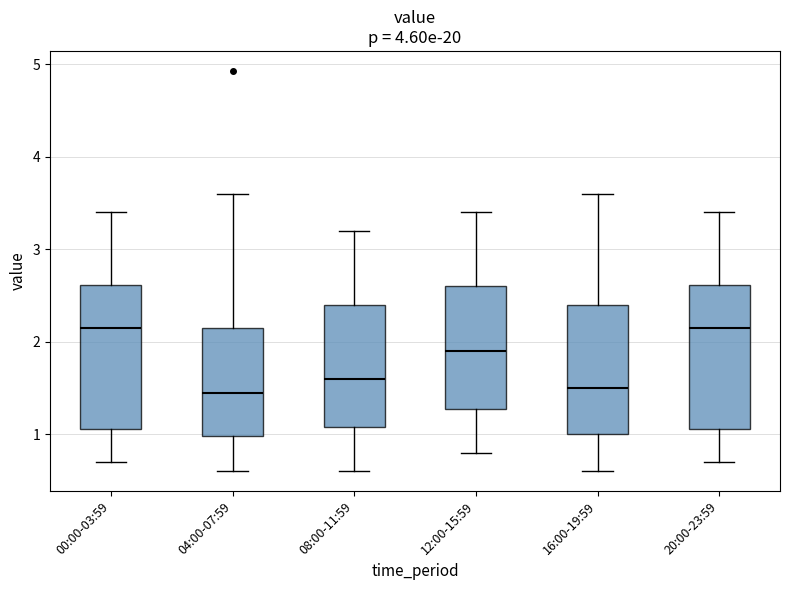

Reading left to right, read every box against the y-axis: the position of its median line, the range the box covers, and the ends of its whiskers. The values are not printed on the chart, so give them approximately, as read against the axis.

00:00-03:59: median 2.2, box 1.1 to 2.6, whiskers 0.7 to 3.4
04:00-07:59: median 1.5, box 1.0 to 2.2, whiskers 0.6 to 3.6
08:00-11:59: median 1.6, box 1.1 to 2.4, whiskers 0.6 to 3.2
12:00-15:59: median 1.9, box 1.3 to 2.6, whiskers 0.8 to 3.4
16:00-19:59: median 1.5, box 1.0 to 2.4, whiskers 0.6 to 3.6
20:00-23:59: median 2.2, box 1.1 to 2.6, whiskers 0.7 to 3.4